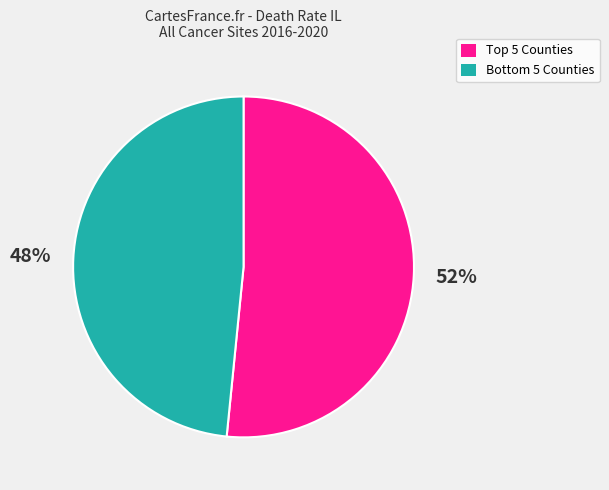

Which slice is the largest?

Top 5 Counties